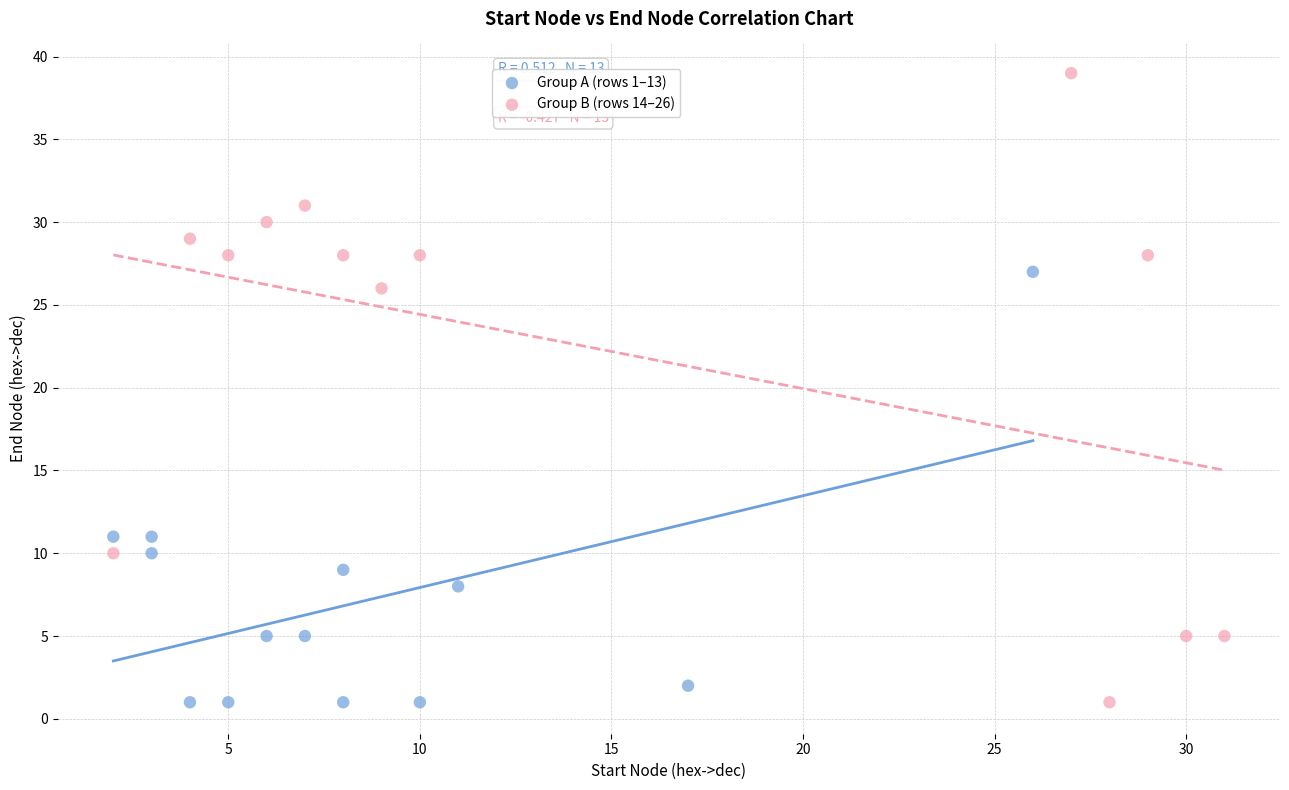

What are all the series names shown in the legend?

Group A (rows 1–13), Group B (rows 14–26)